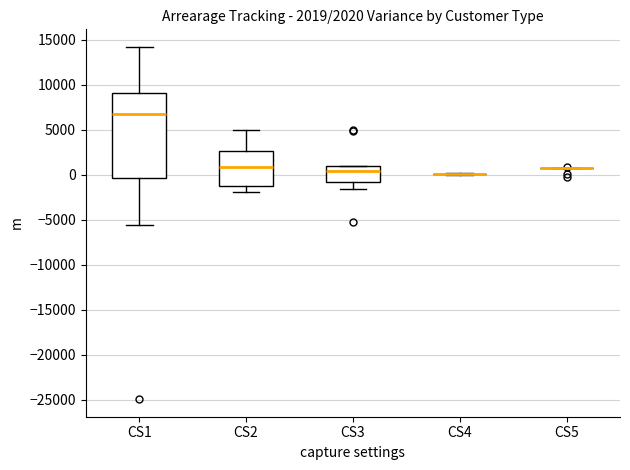

Which box is the tallest, from its lower edge to its upper edge?

CS1